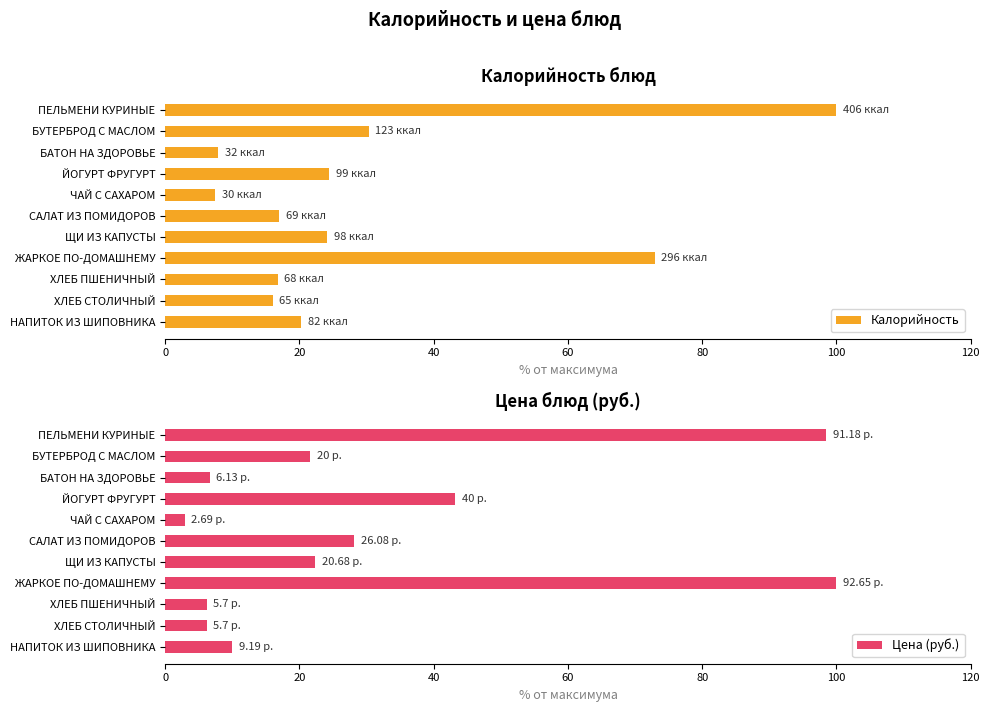

What is the sum of the Цена (руб.) values at ЖАРКОЕ ПО-ДОМАШНЕМУ and ЩИ ИЗ КАПУСТЫ?

122.3